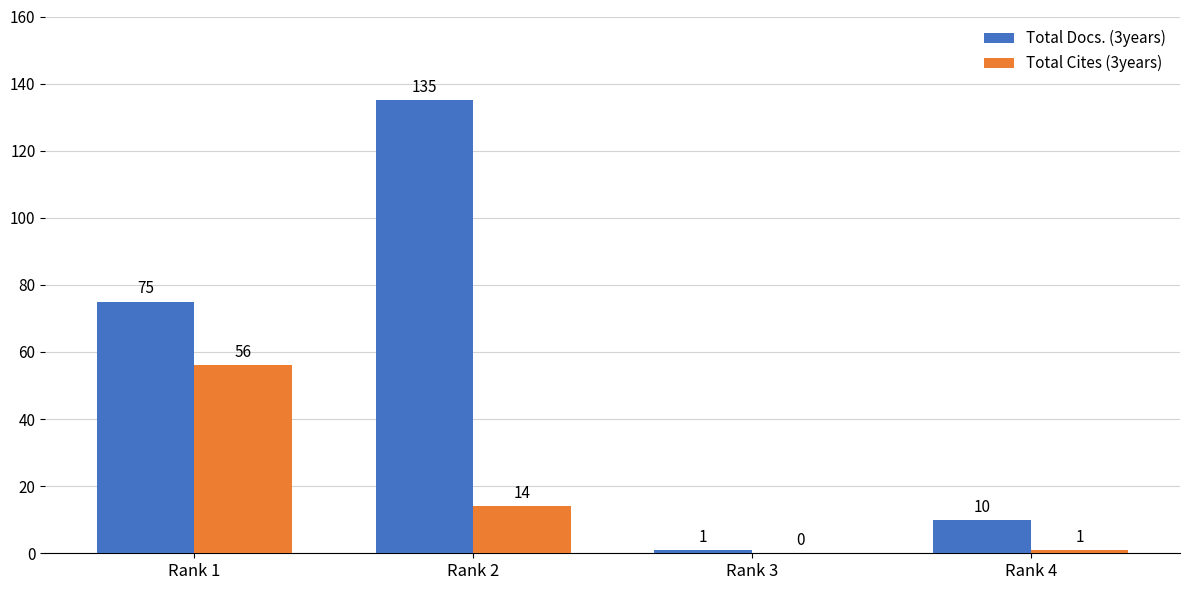

Which series has the largest range (max minus min)?

Total Docs. (3years)